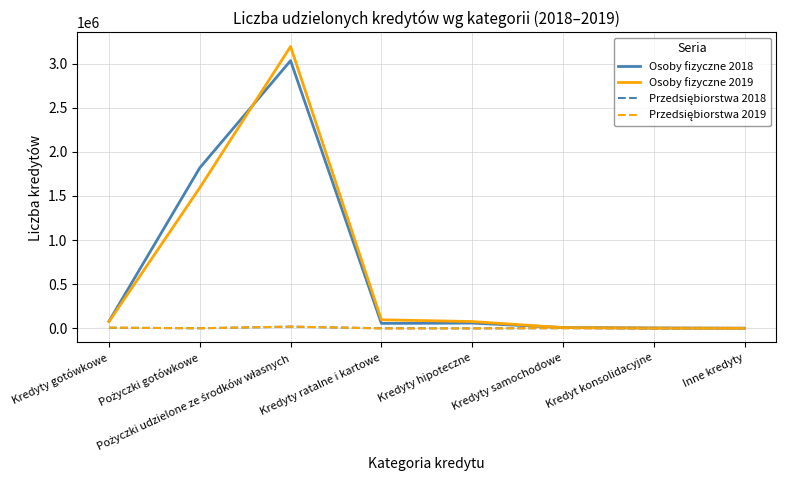

Which series has the largest range (max minus min)?

Osoby fizyczne 2019